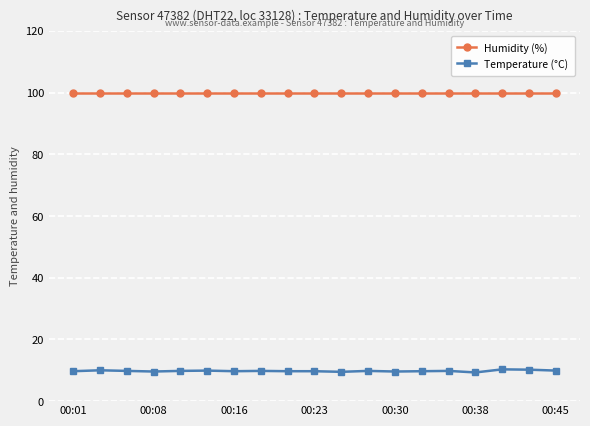

List the series in order of their peak value, highest first.

Humidity (%), Temperature (°C)